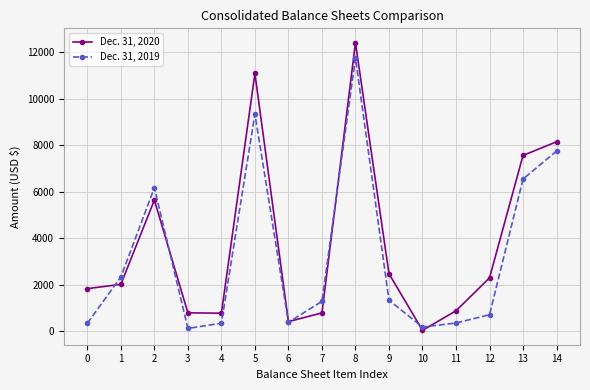

True or false: Dec. 31, 2020 has a value of 1151 at 1.

False